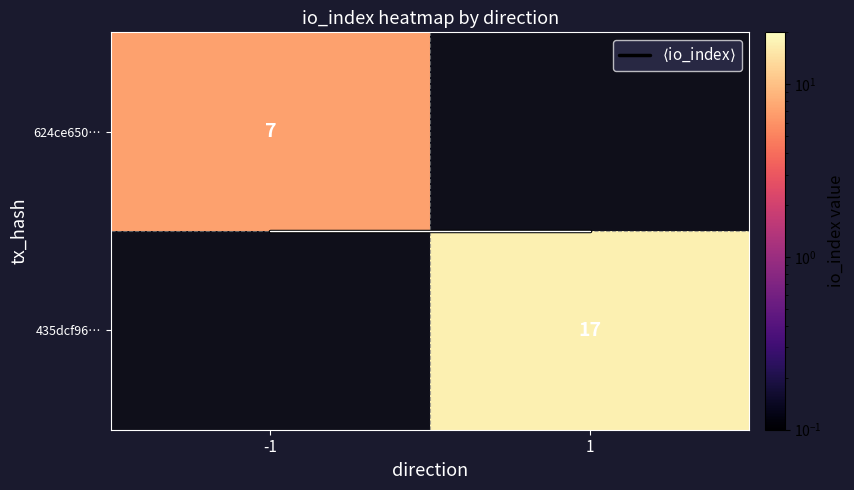

The value of $\langle$io_index$\rangle$ at 1 is 0.1. True or false?

False